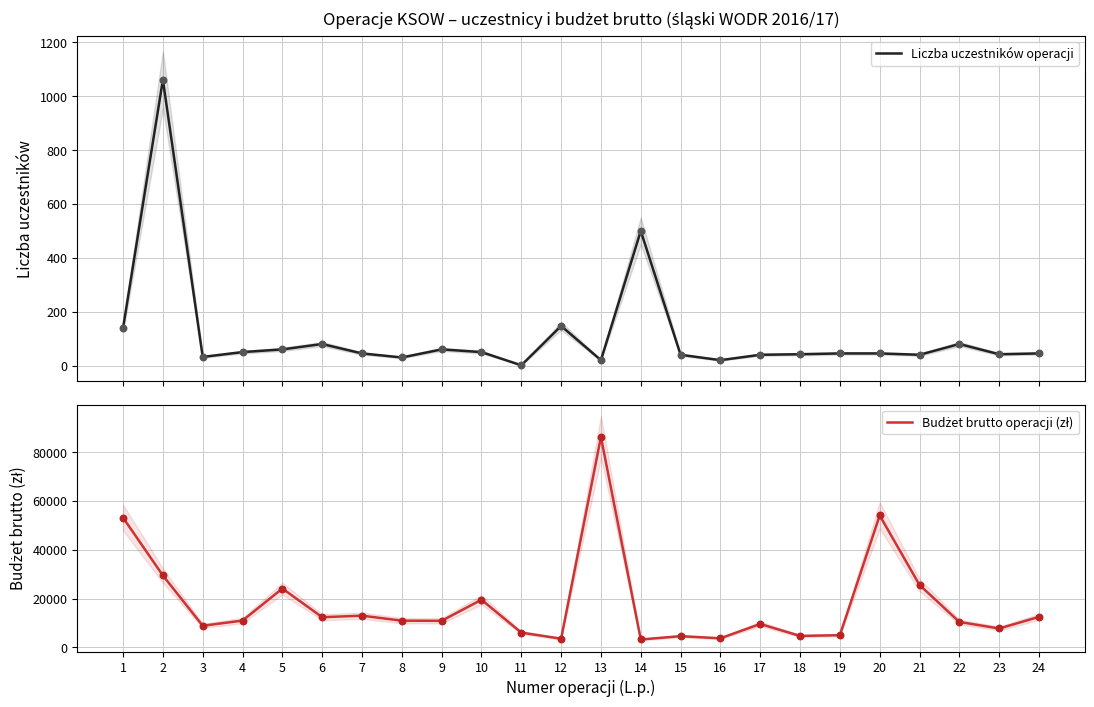

Is the value of Liczba uczestników operacji at 11 greater than the value of Budżet brutto operacji (zł) at 17?

No